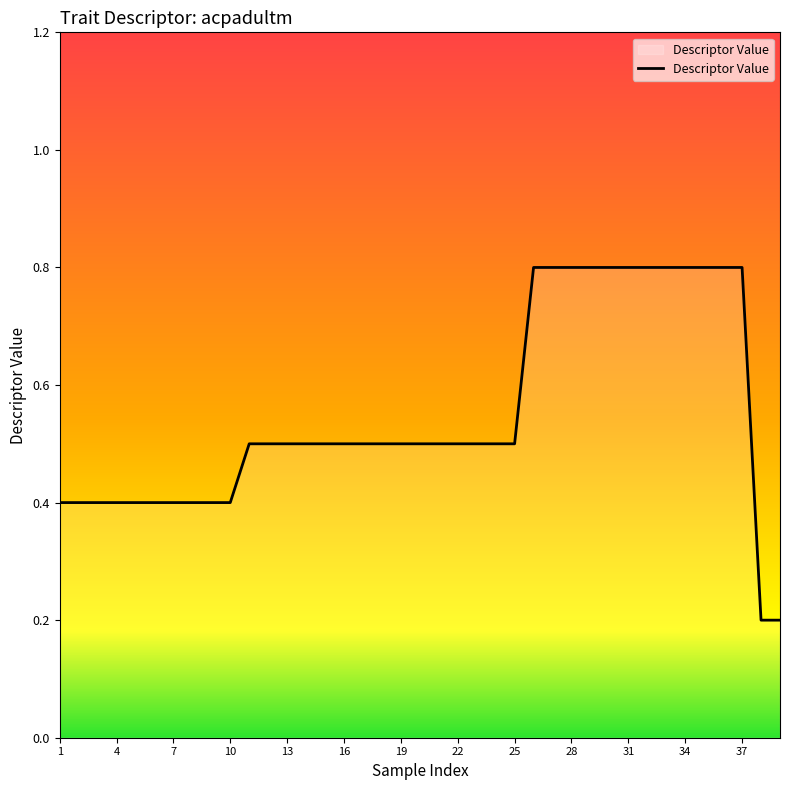

How many lines are shown in the chart?

1